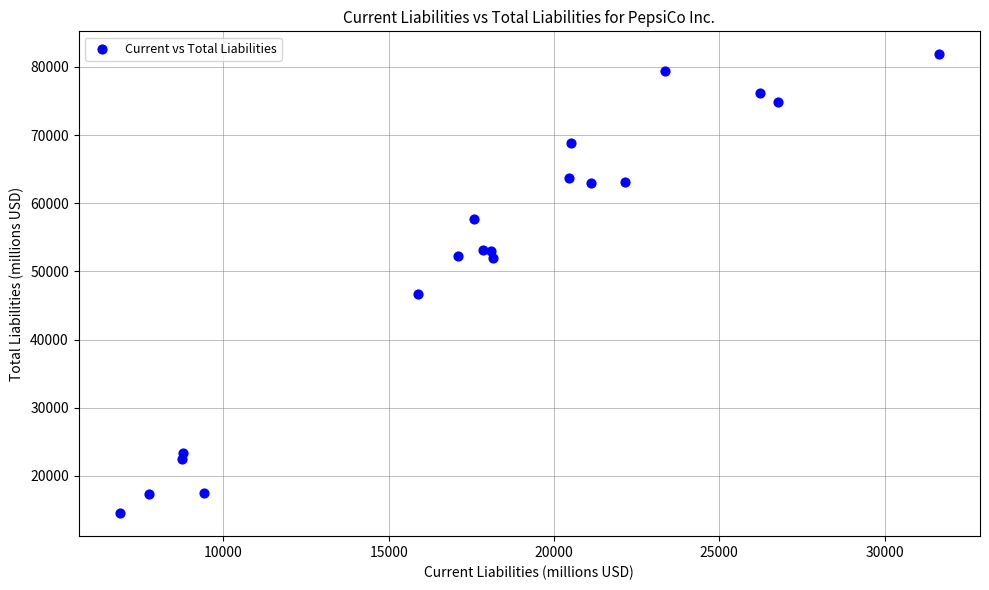

What Y value in the scatter plot is closest to 48187?

46677